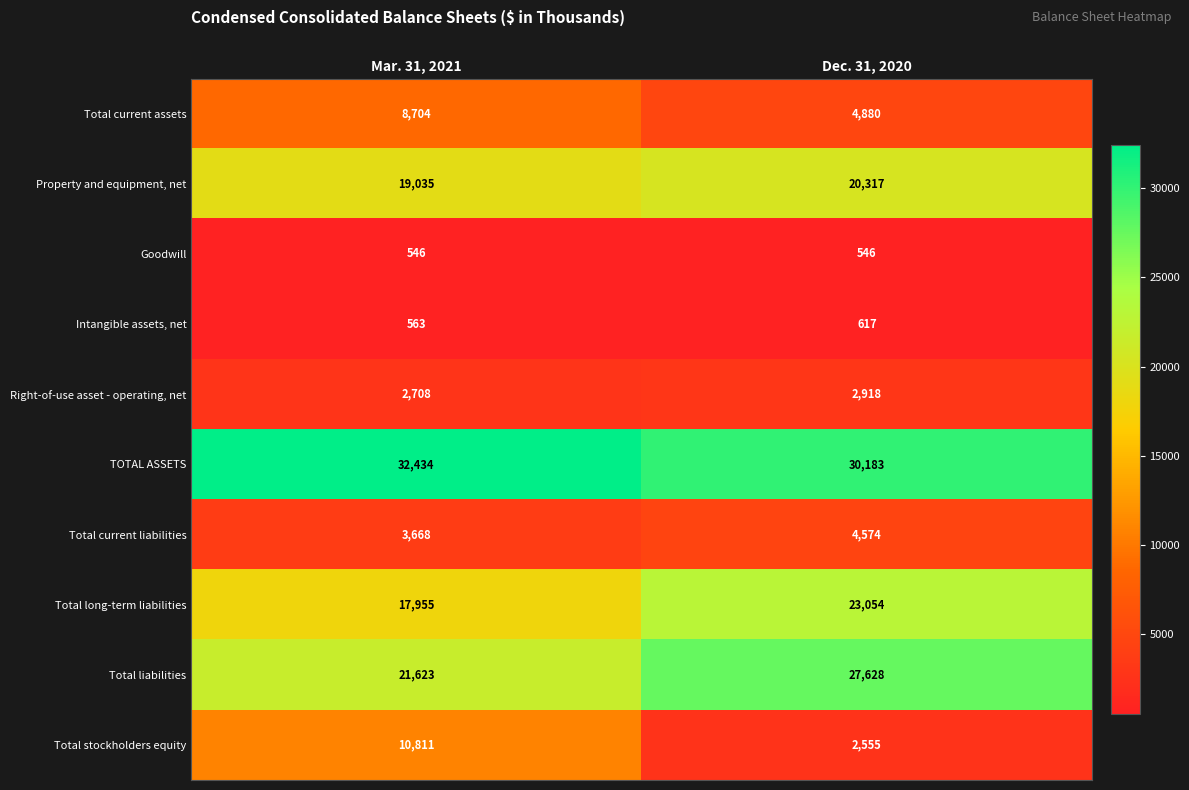

Reading left to right, extract all data points from this chart.

Total current assets: Mar. 31, 2021=8704	Dec. 31, 2020=4880
Property and equipment, net: Mar. 31, 2021=19035	Dec. 31, 2020=20317
Goodwill: Mar. 31, 2021=546	Dec. 31, 2020=546
Intangible assets, net: Mar. 31, 2021=563	Dec. 31, 2020=617
Right-of-use asset - operating, net: Mar. 31, 2021=2708	Dec. 31, 2020=2918
TOTAL ASSETS: Mar. 31, 2021=32434	Dec. 31, 2020=30183
Total current liabilities: Mar. 31, 2021=3668	Dec. 31, 2020=4574
Total long-term liabilities: Mar. 31, 2021=17955	Dec. 31, 2020=23054
Total liabilities: Mar. 31, 2021=21623	Dec. 31, 2020=27628
Total stockholders equity: Mar. 31, 2021=10811	Dec. 31, 2020=2555